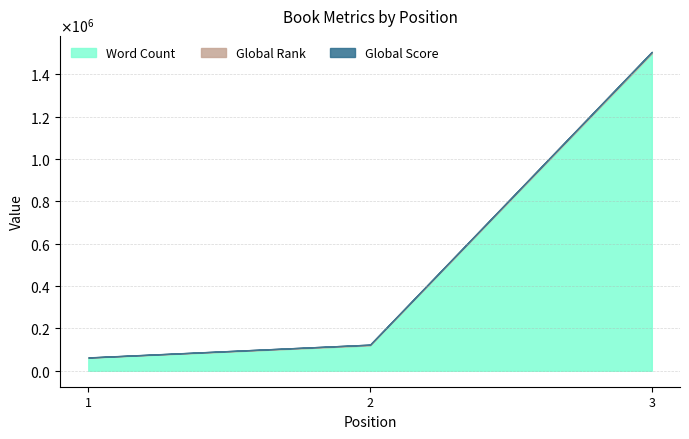

What is the sum of the Word Count values at 3 and 1?

1562000